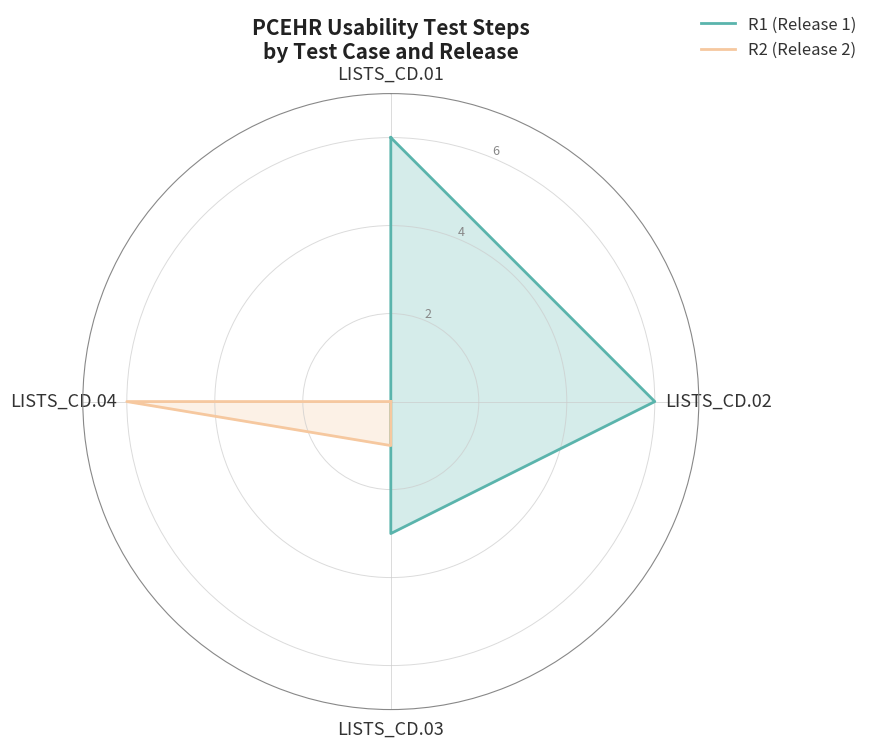

What is the total value across all series at LISTS_CD.01?

6